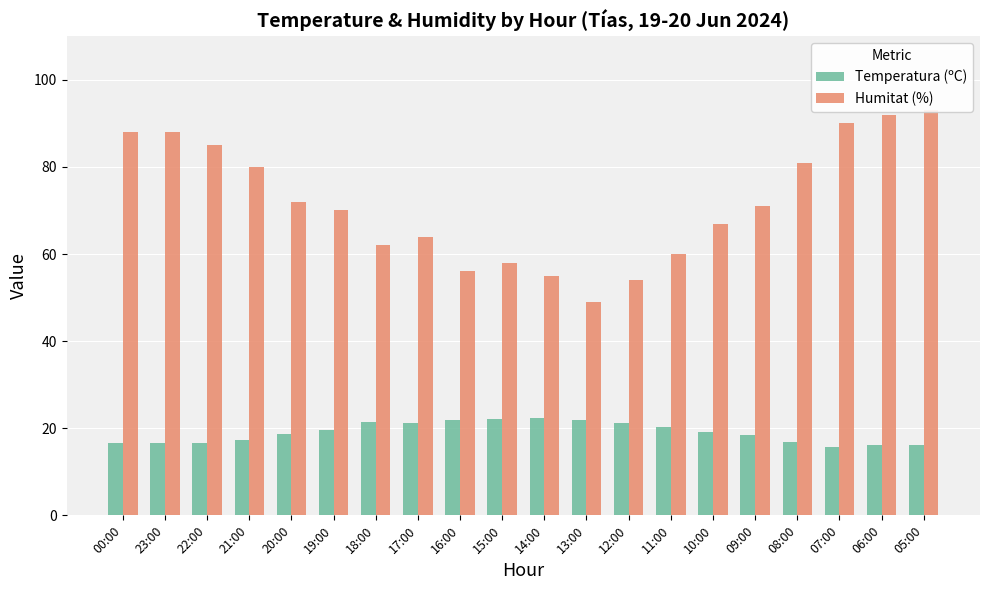

Rank the series by their maximum value, from lowest to highest.

Temperatura (ºC), Humitat (%)